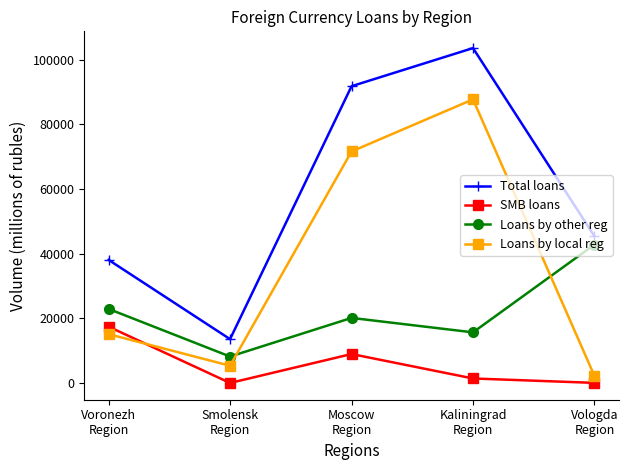

In SMB loans, how many points are higher than both neighbors (excluding endpoints)?

1